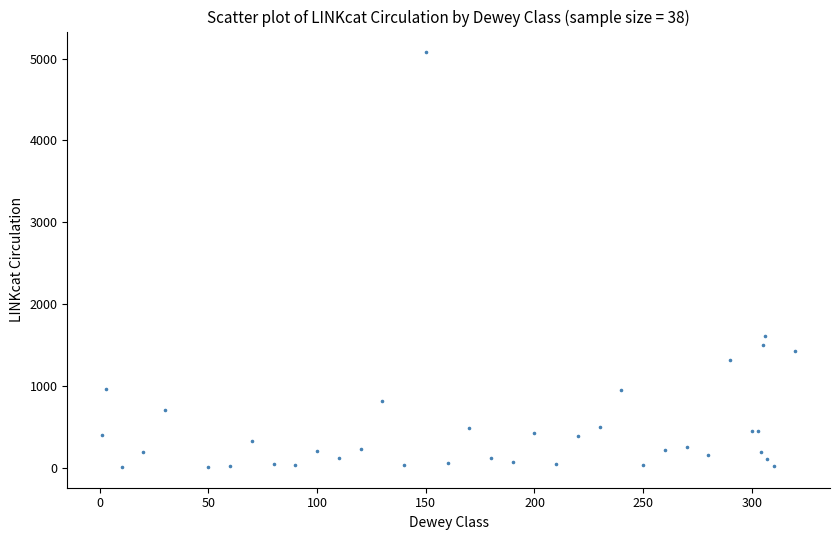

What Y value in the scatter plot is closest to 2543?

1613